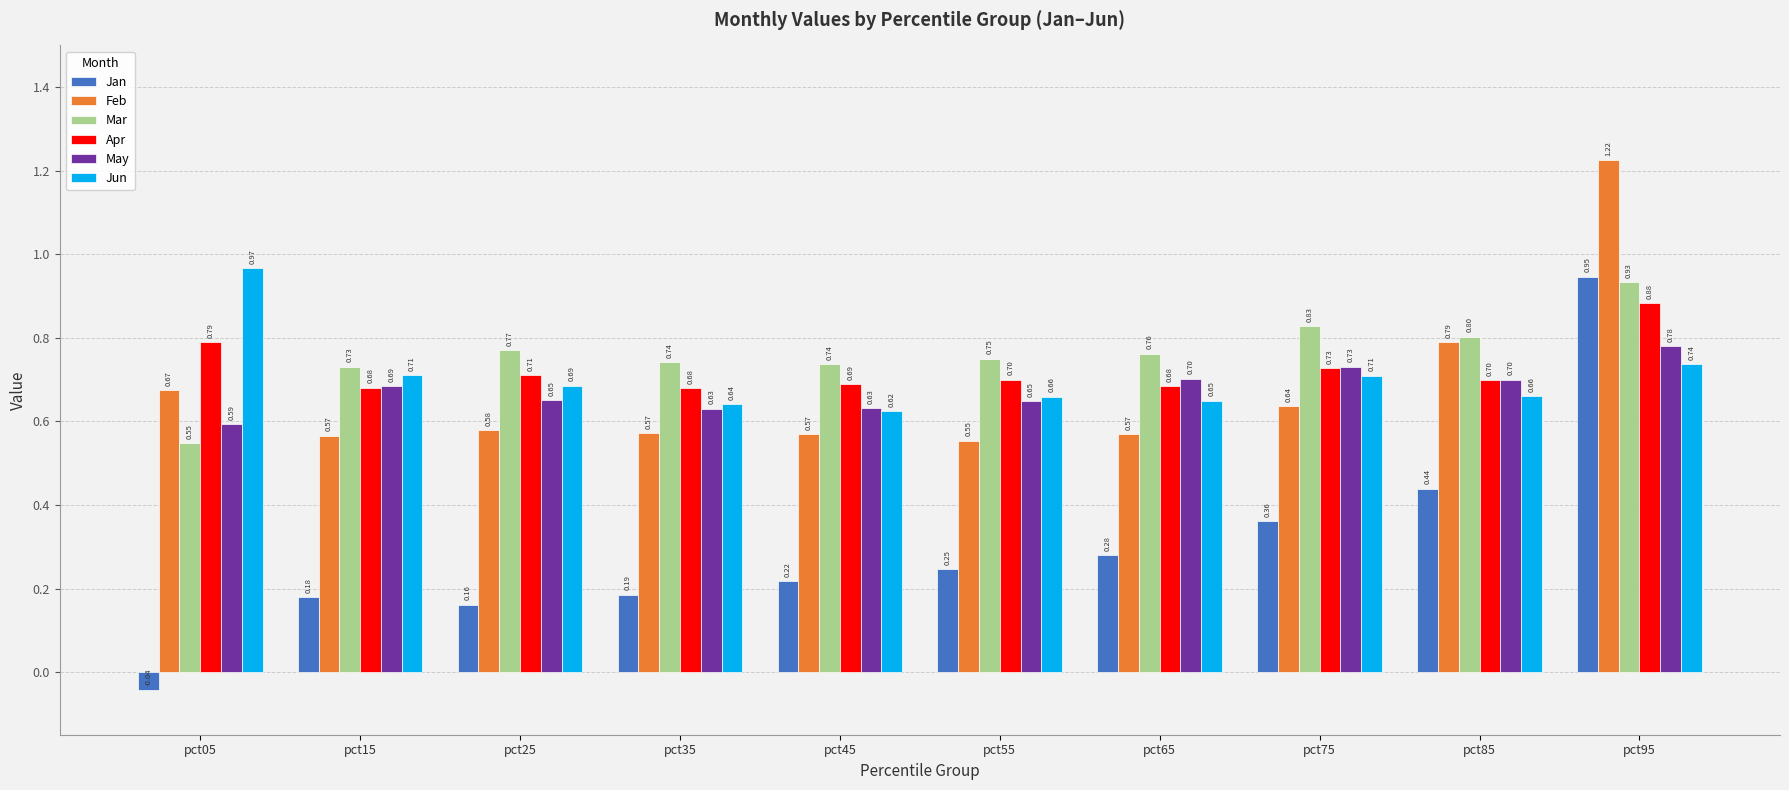

Which series has the widest spread of values?

Jan